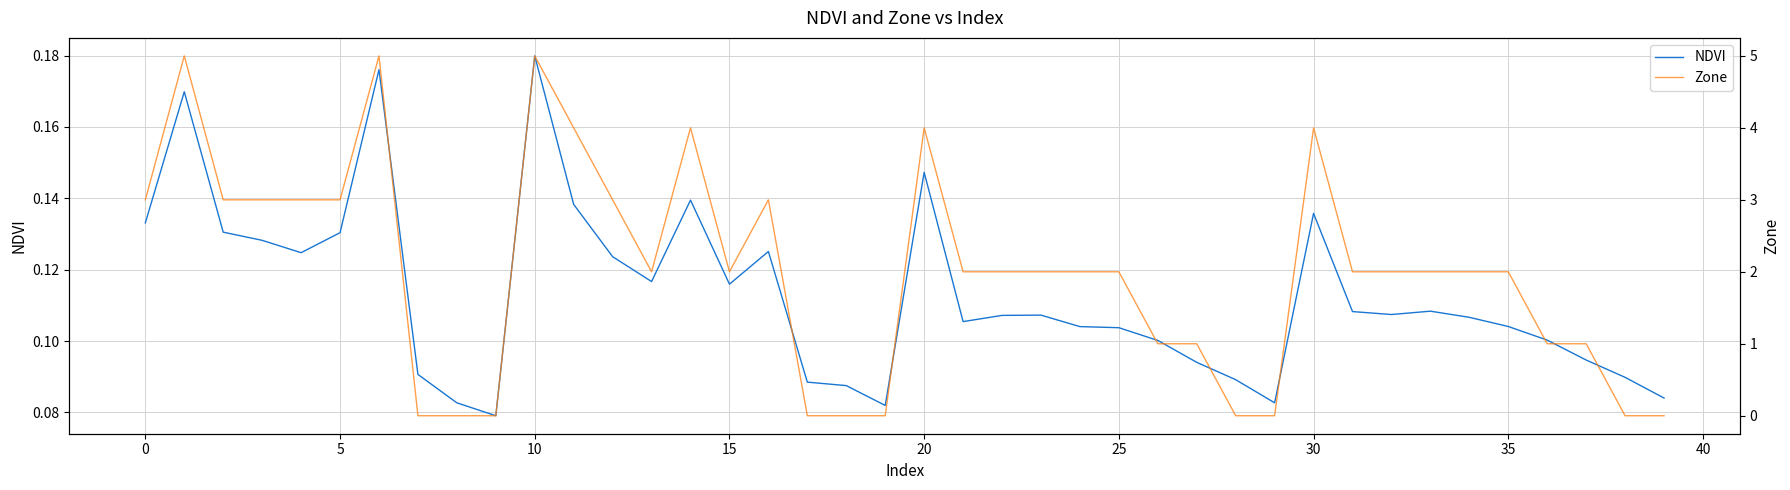

Rank the series at 25 from lowest to highest value.

NDVI, Zone